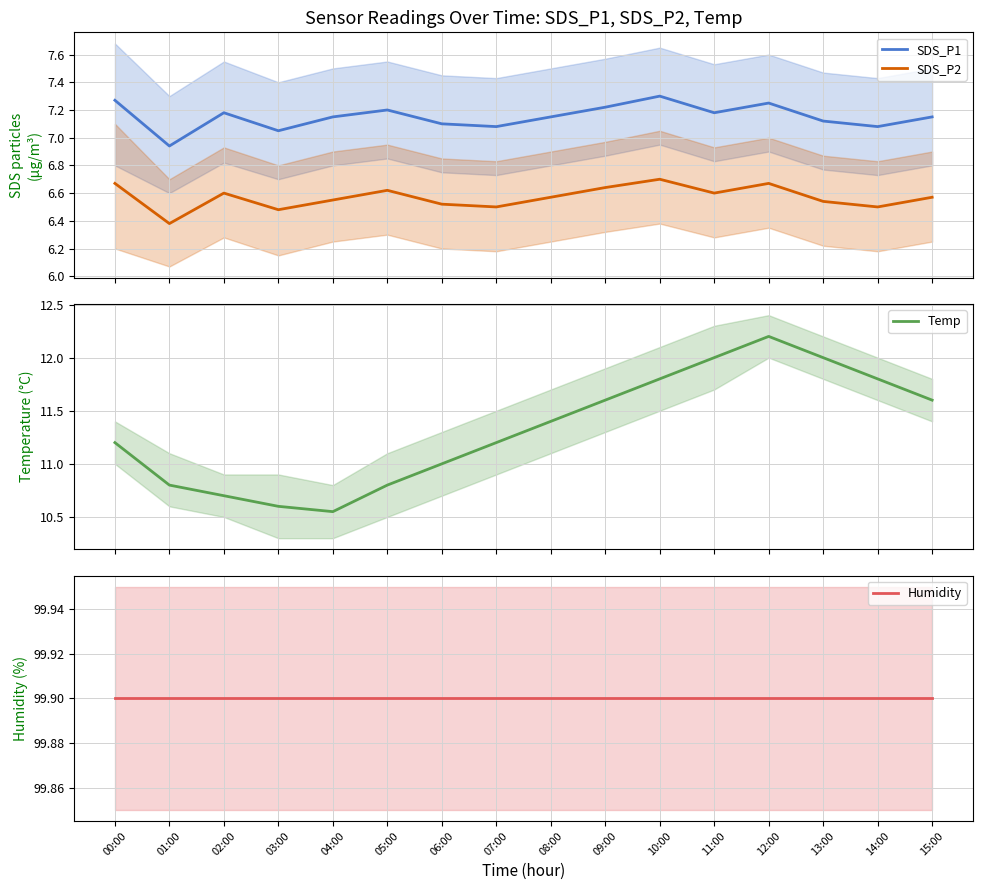

Which series has the largest range (max minus min)?

Temp